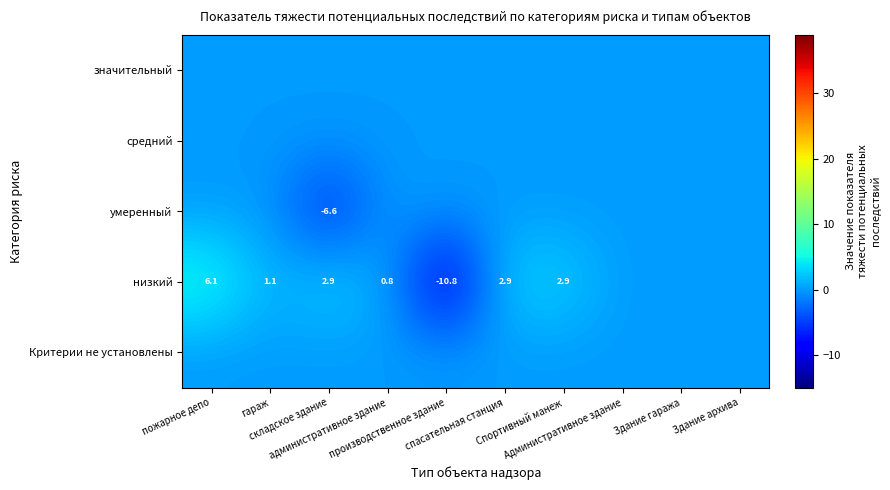

The низкий series shows 1.1 at гараж. True or false?

True